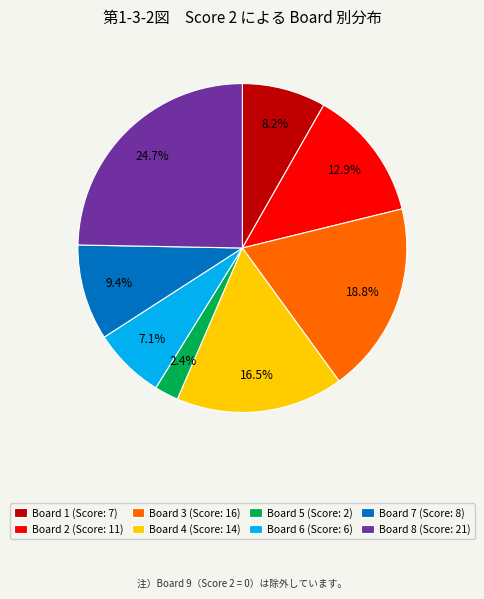

Is there a majority slice in this chart?

No